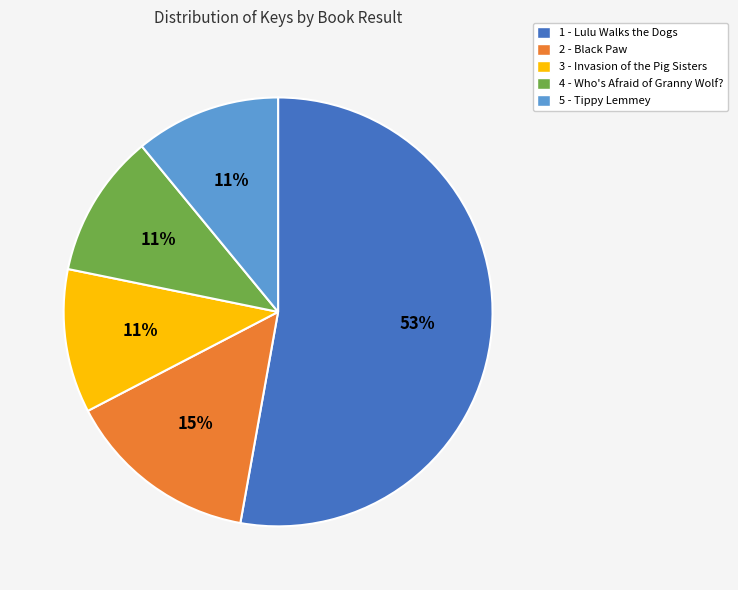

How many segments does this pie chart have?

5